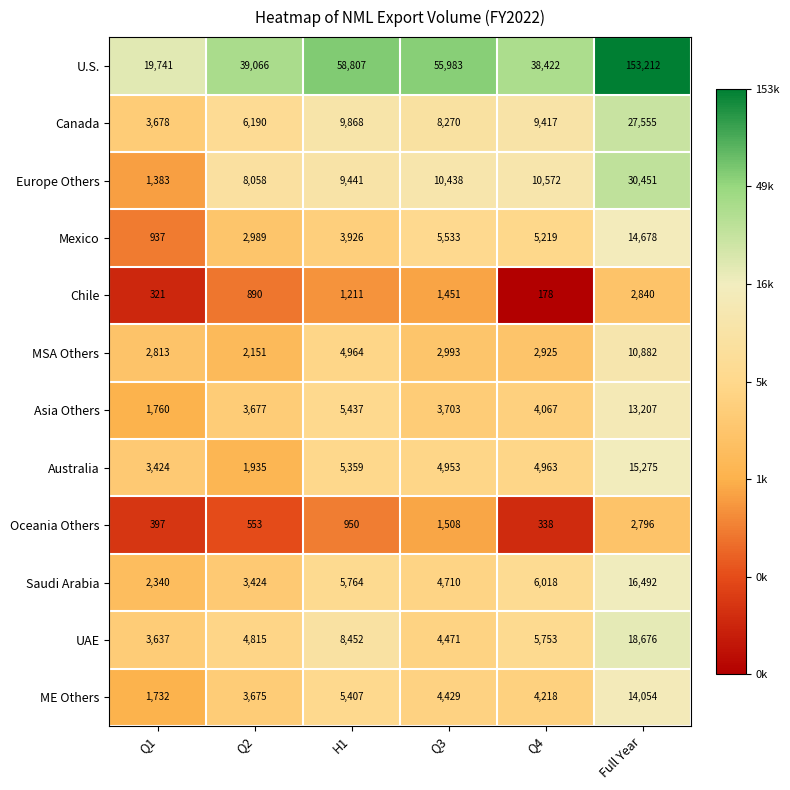

Which series has the largest range (max minus min)?

U.S.